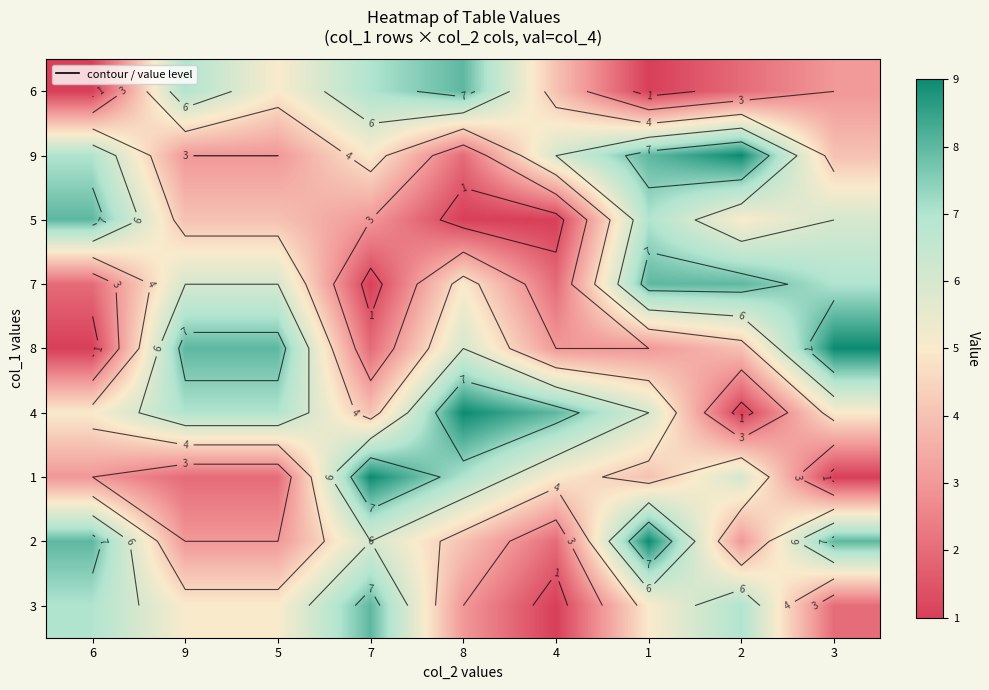

True or false: 9 has a value of 5 at 9.

False